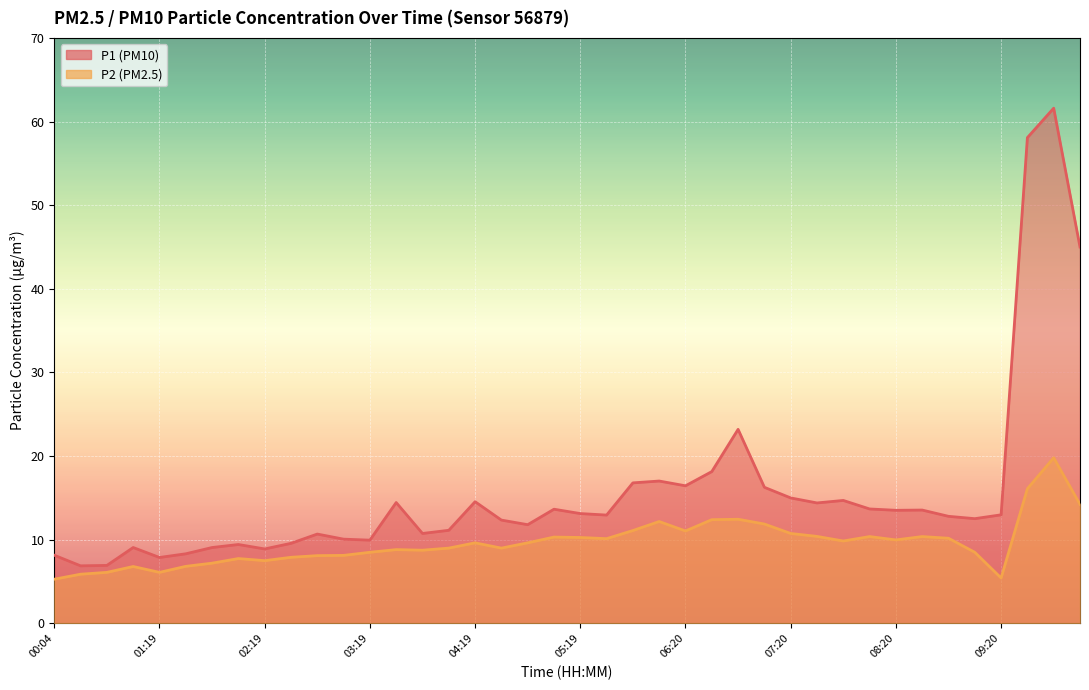

What is the label of the 19th point from the left?

04:49